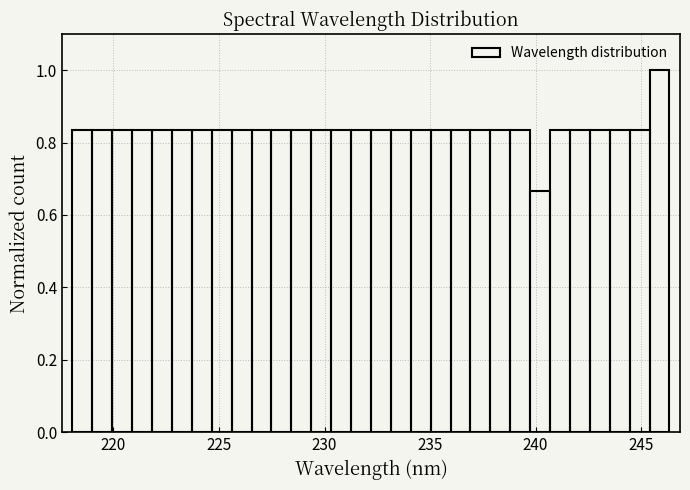

Read against the x-axis, roughly where is the centre of the tallest bar?

246.0